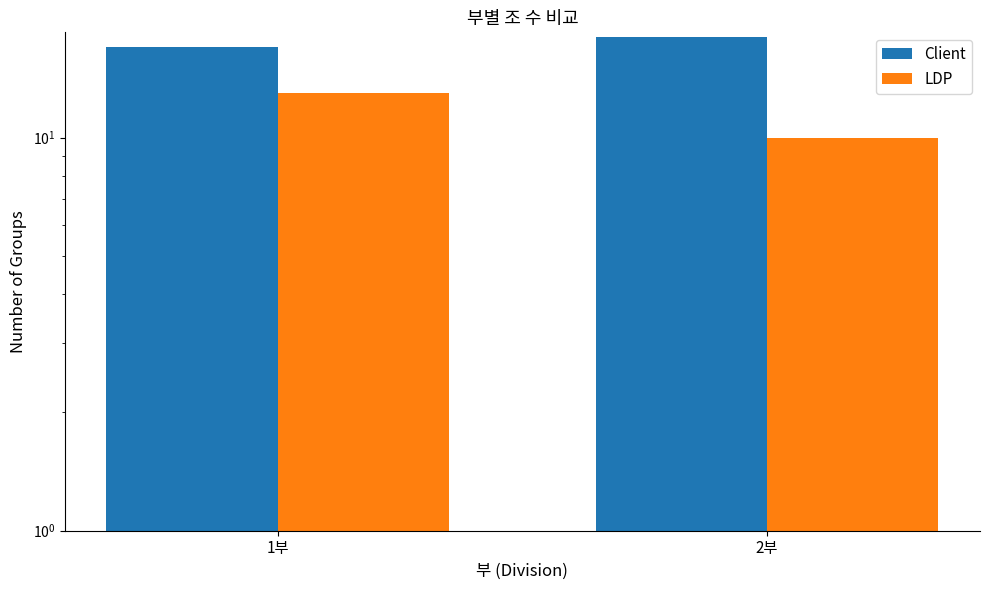

At which label is LDP closest to 11?

2부